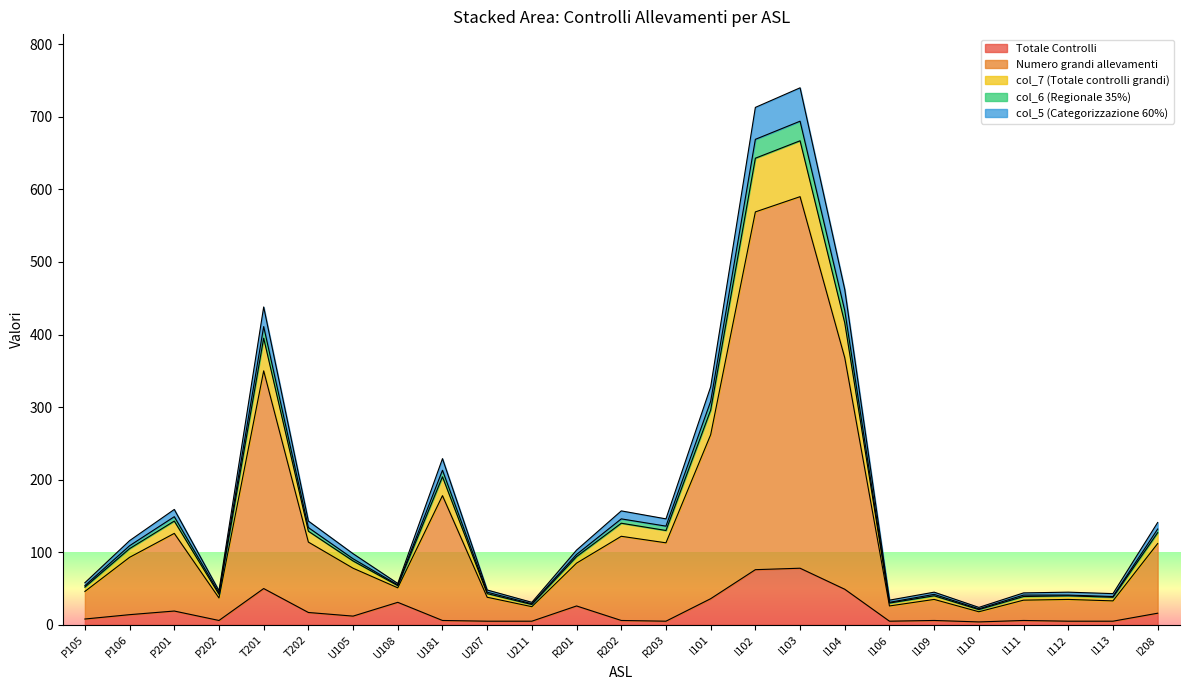

Which label corresponds to the smallest value in the chart?

I110